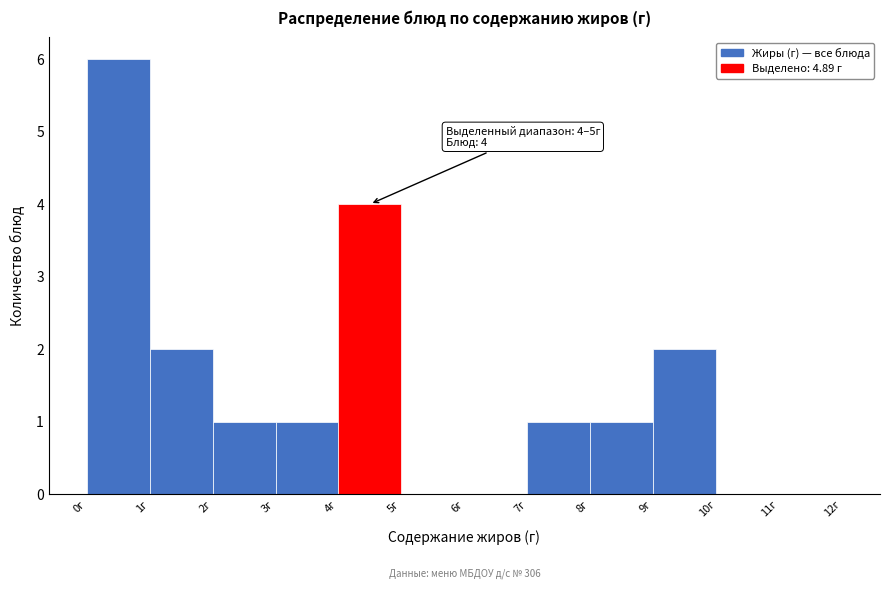

Which range on the x-axis has the tallest bar?

0 to 1